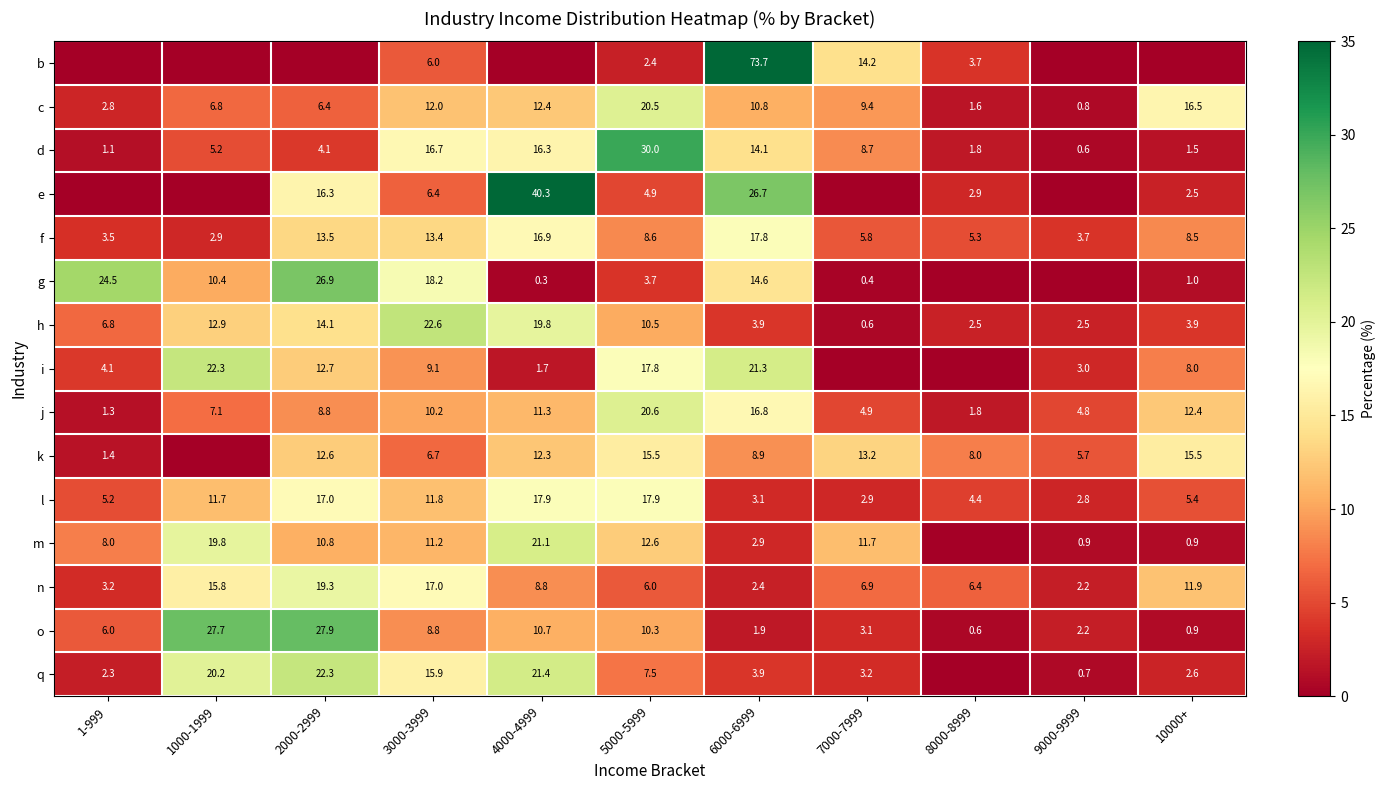

Which category has the highest value in the n series?

2000-2999